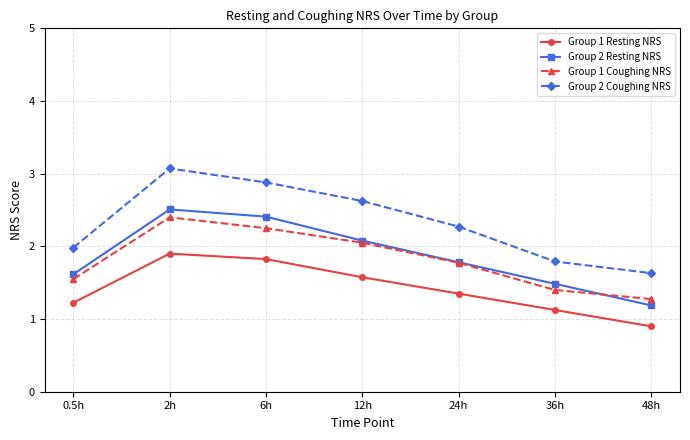

What is the total value across all series at 24h?

7.2